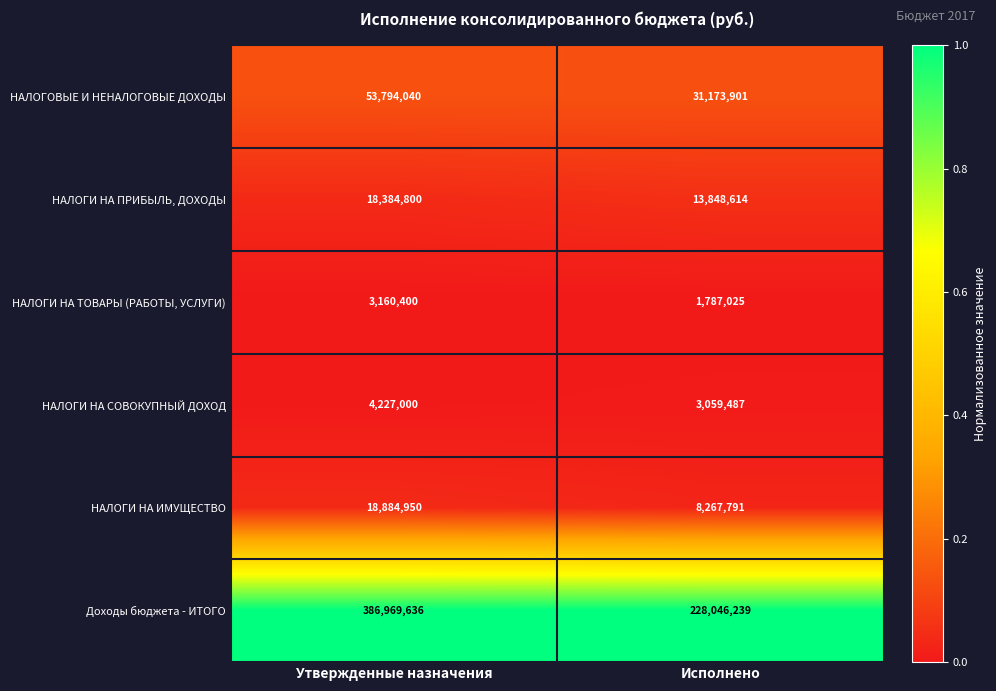

What is the spread (max minus min) of values at Утвержденные назначения?

383809236